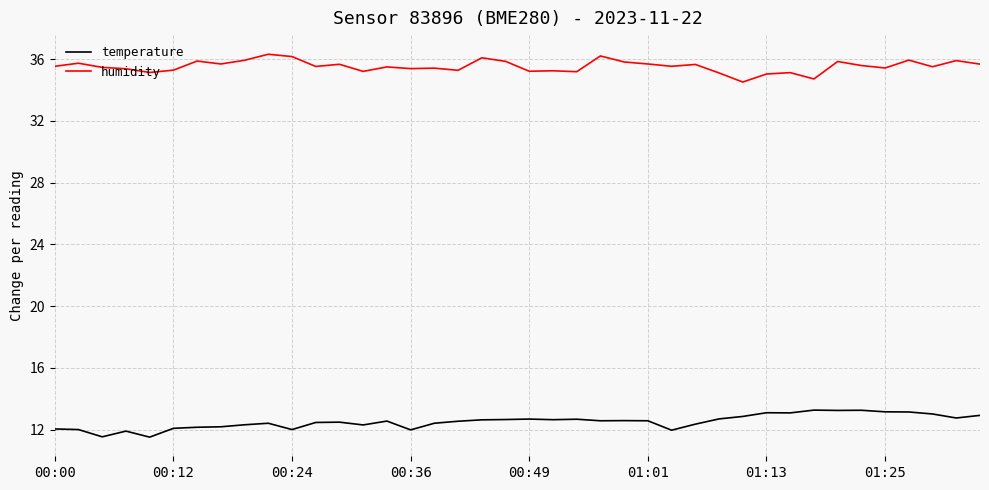

What is the difference between the maximum and minimum values in the humidity series?

1.8